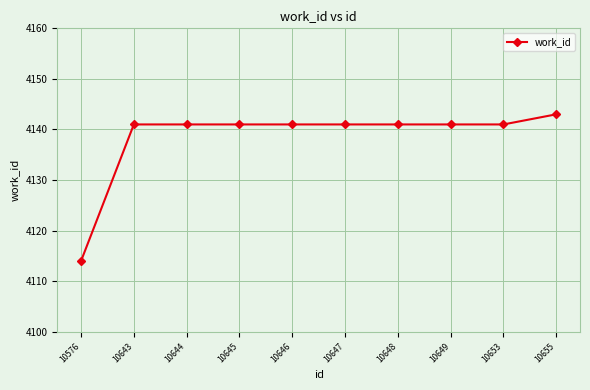

At which category does the chart reach its peak across all series?

10655